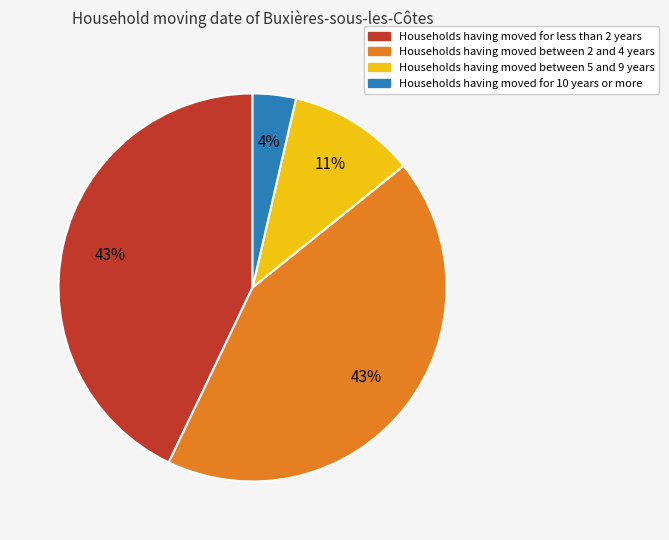

To the nearest percent, what is the average slice percentage?

25%